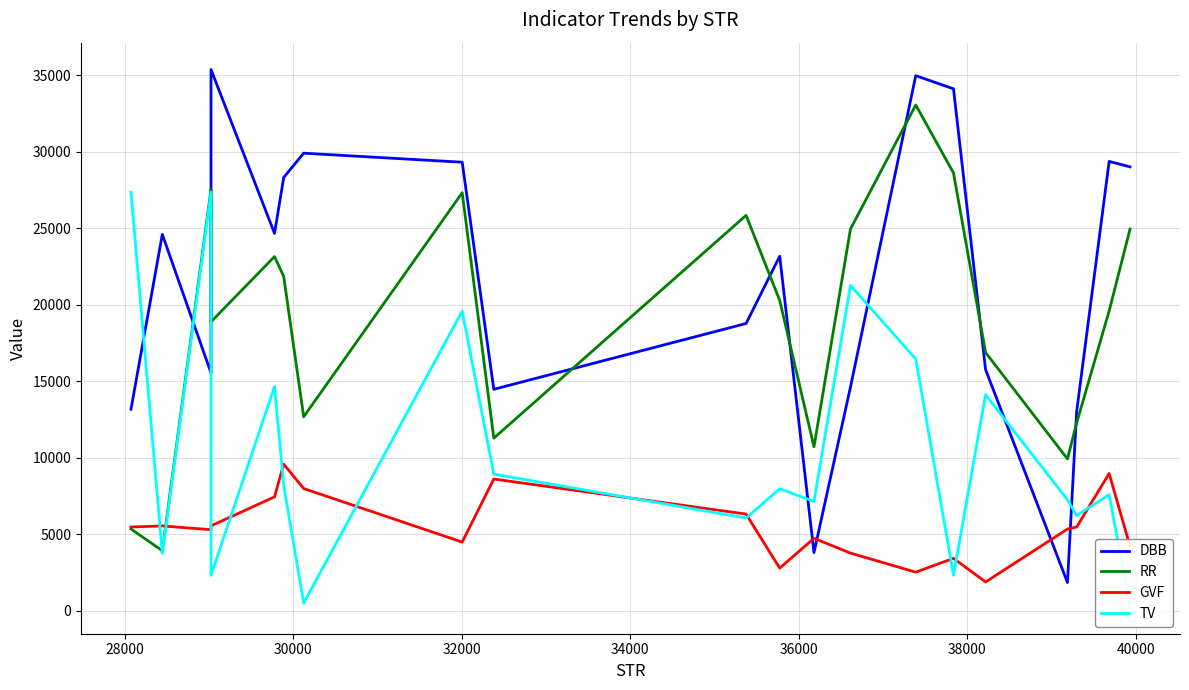

Which series has the largest range (max minus min)?

DBB